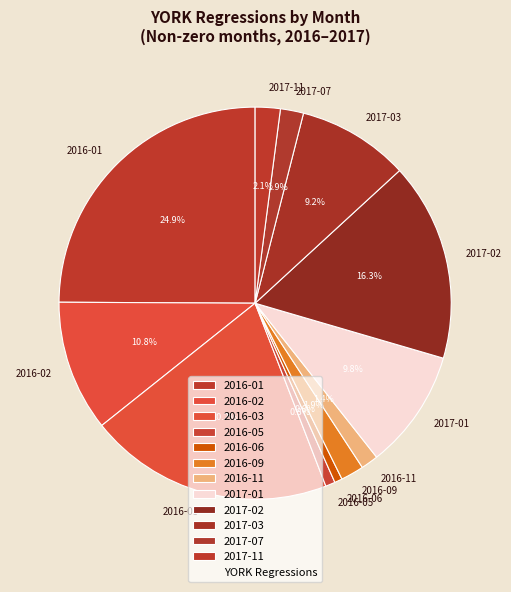

To the nearest percent, what is the average slice percentage?

8%